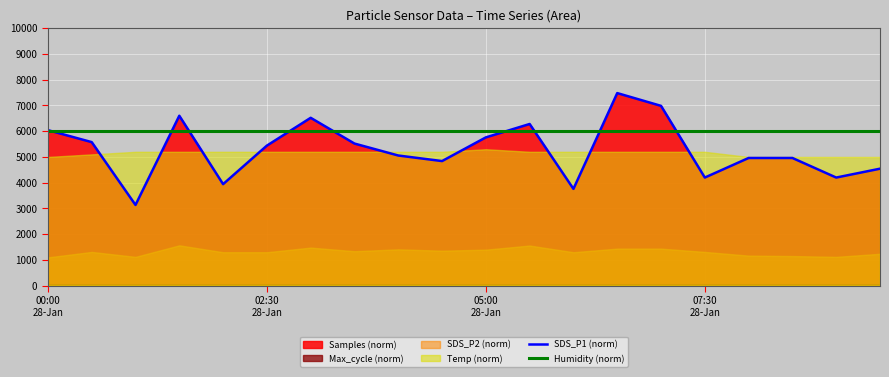

After their last crossing, which series has the higher values: SDS_P1 (norm) or Humidity (norm)?

Humidity (norm)